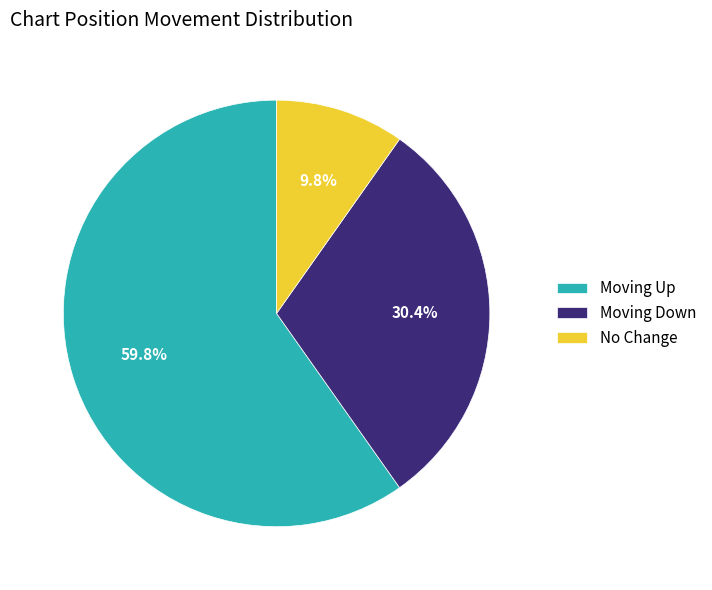

Rank the categories by value from lowest to highest.

No Change, Moving Down, Moving Up